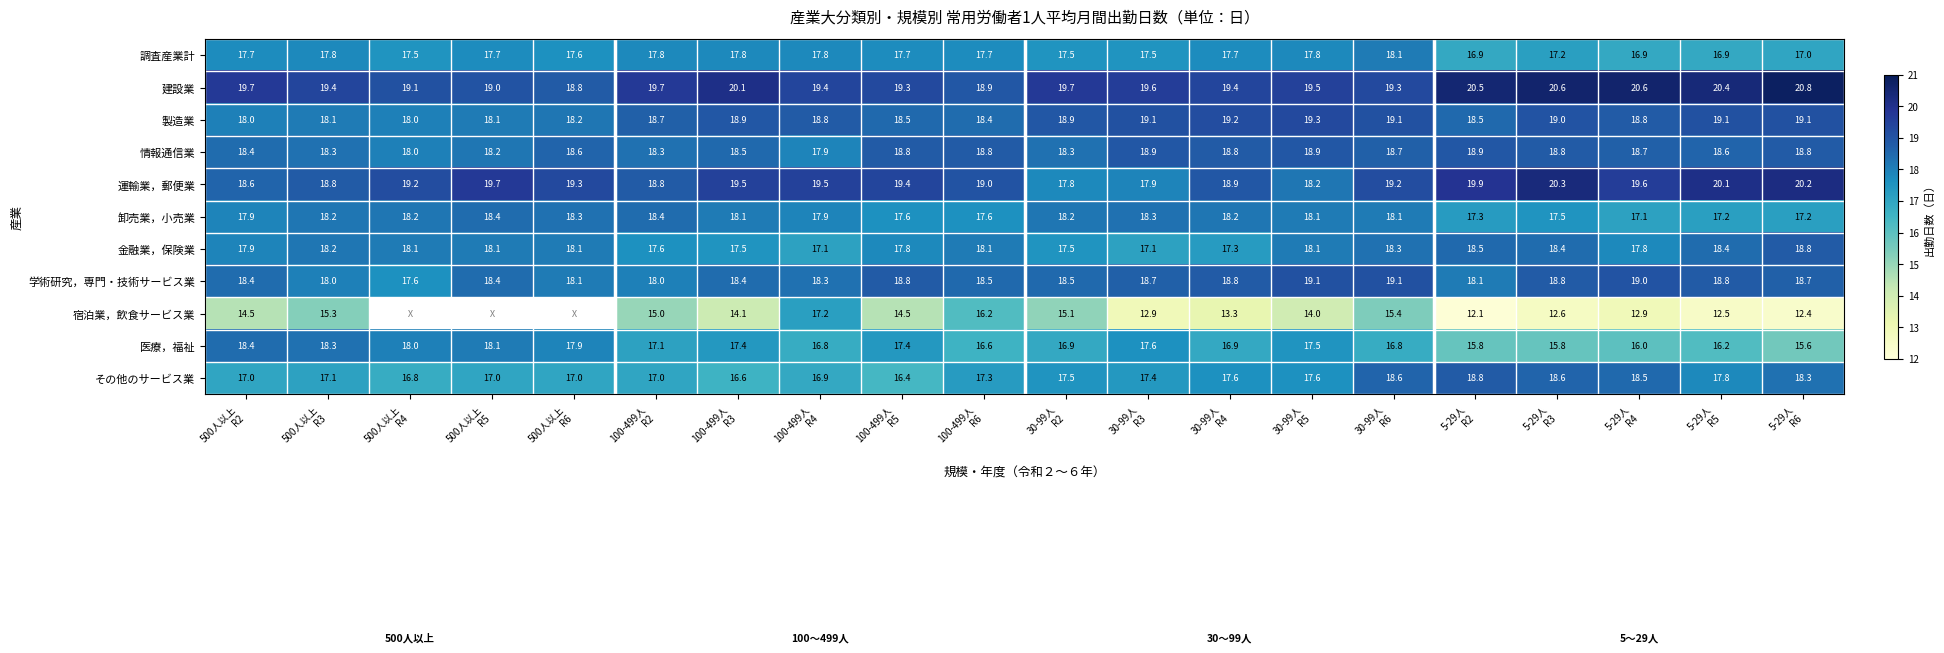

What is the minimum value for 金融業，保険業?

17.1